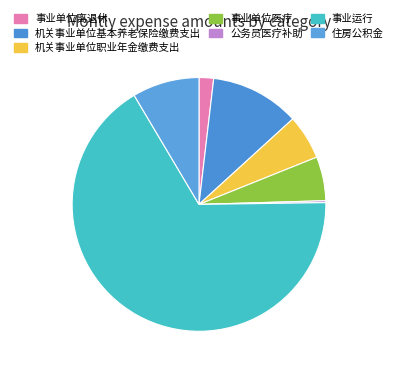

Which slice is the smallest?

公务员医疗补助